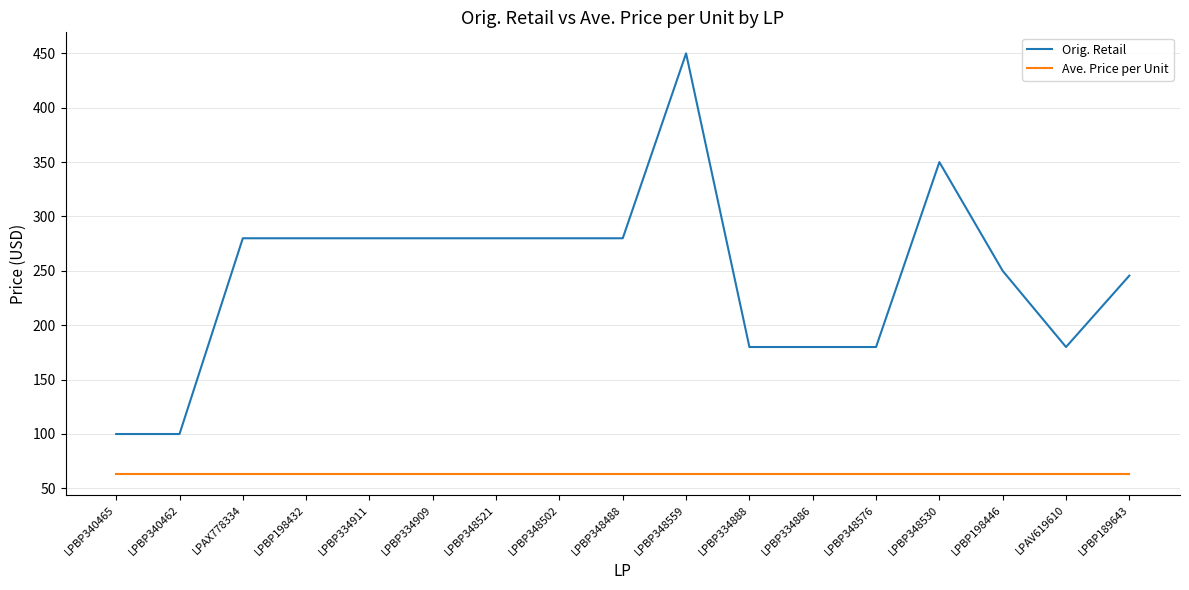

What is the minimum value shown in the chart?

63.2